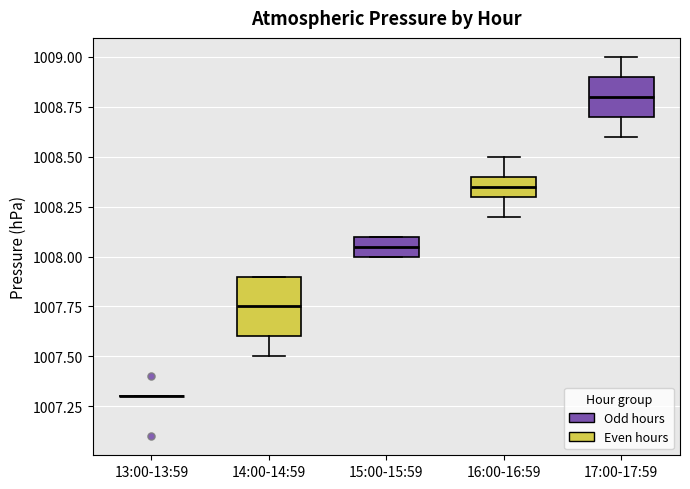

Which box is the tallest, from its lower edge to its upper edge?

14:00-14:59